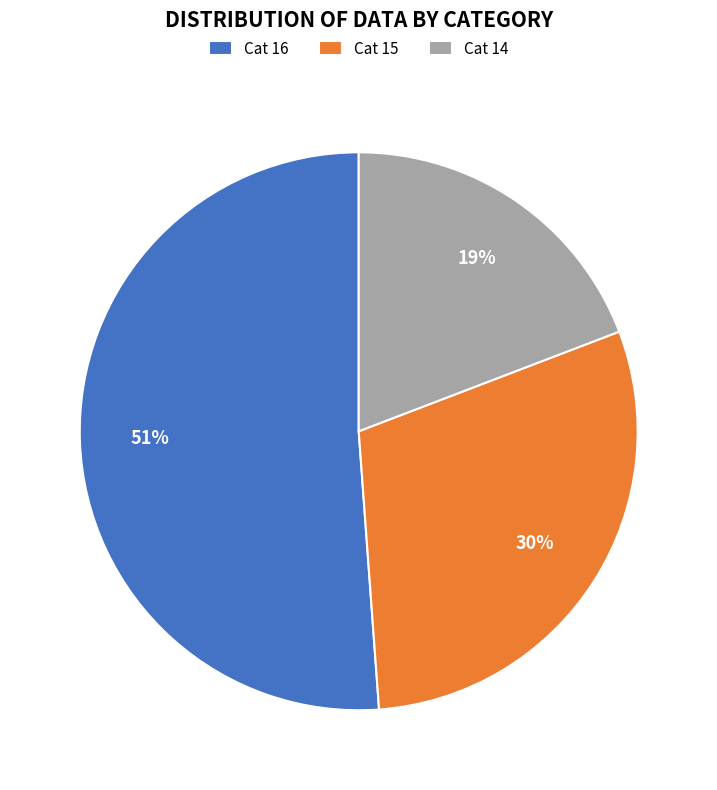

Is the sum of Cat 15 and Cat 14 greater than half?

No